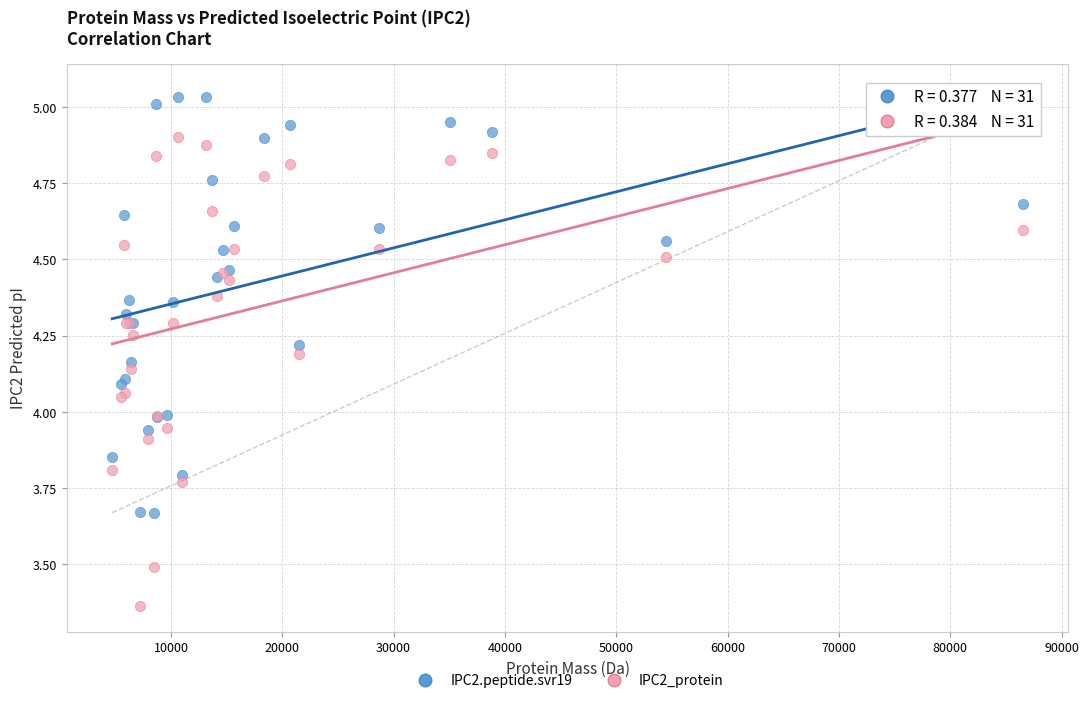

Which series has the largest Y range (max minus min)?

IPC2_protein